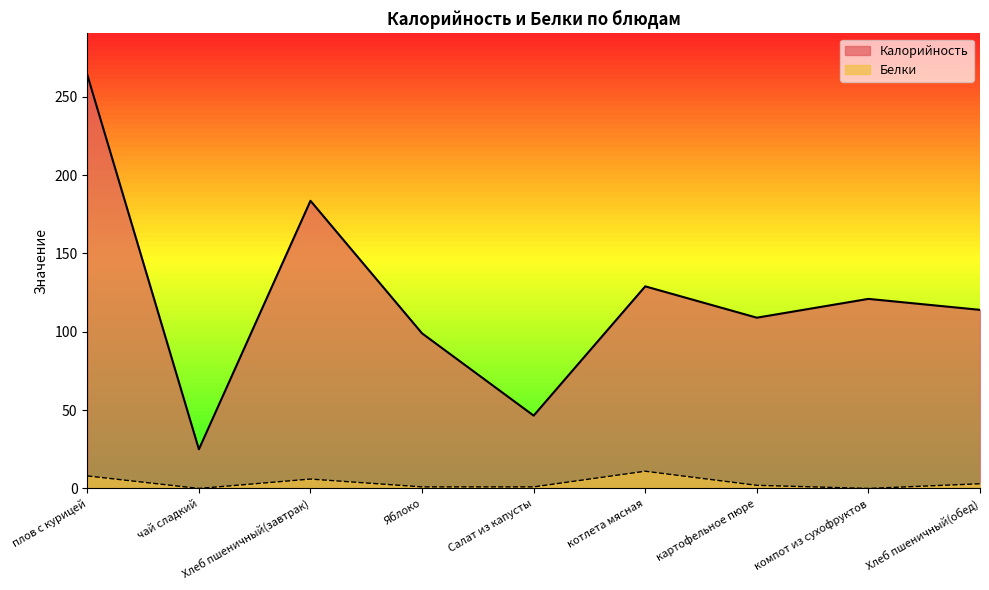

Rank the series by their maximum value, from lowest to highest.

Белки, Калорийность